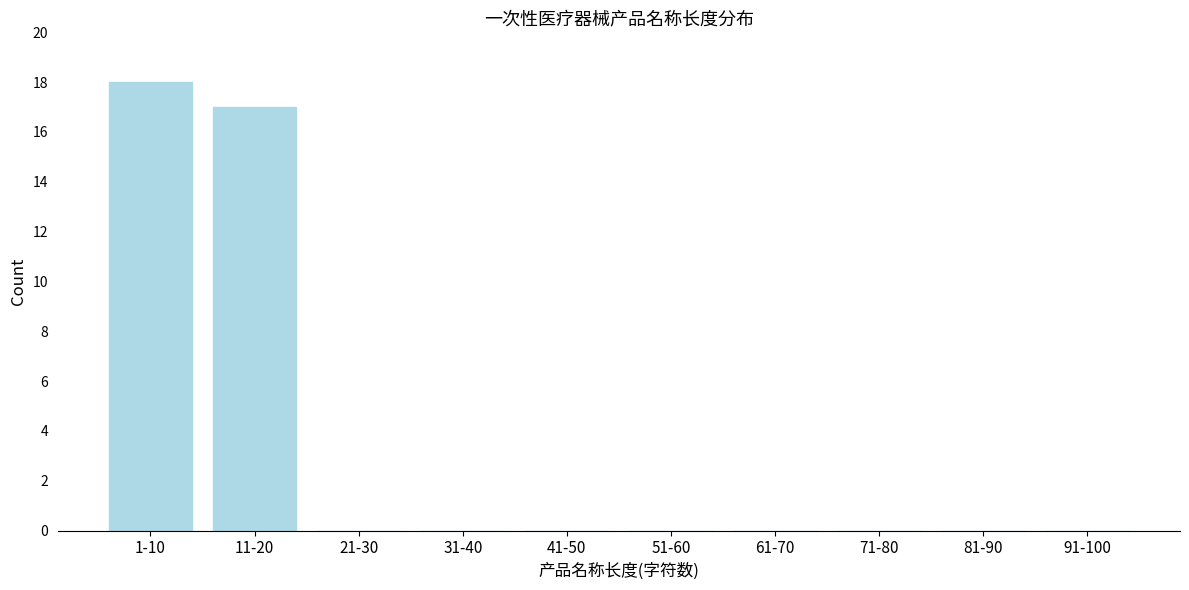

Reading left to right, extract all data points from this chart.

1-10=18	11-20=17	21-30=0	31-40=0	41-50=0	51-60=0	61-70=0	71-80=0	81-90=0	91-100=0